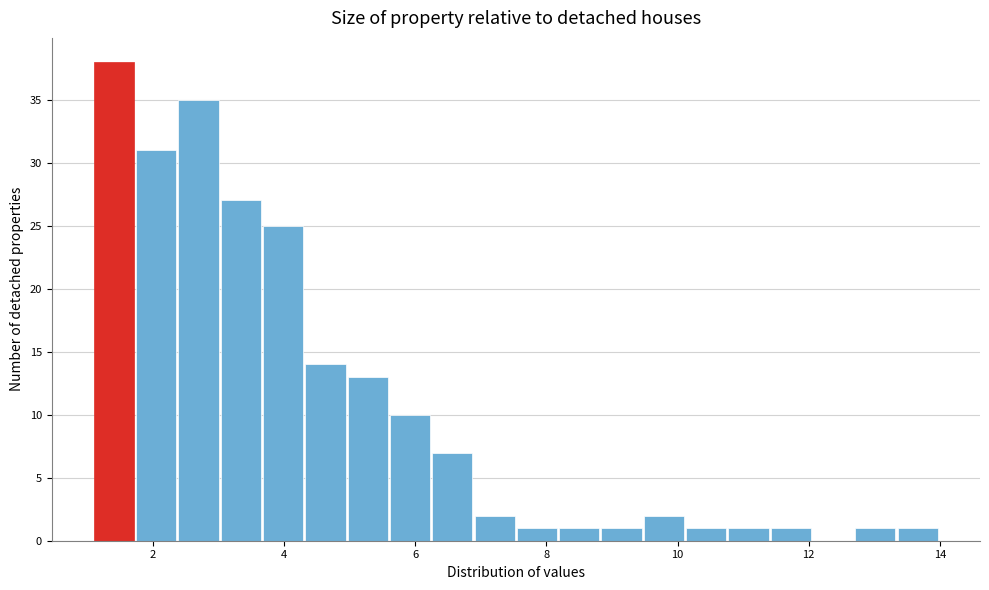

Read against the x-axis, roughly where is the centre of the tallest bar?

1.4